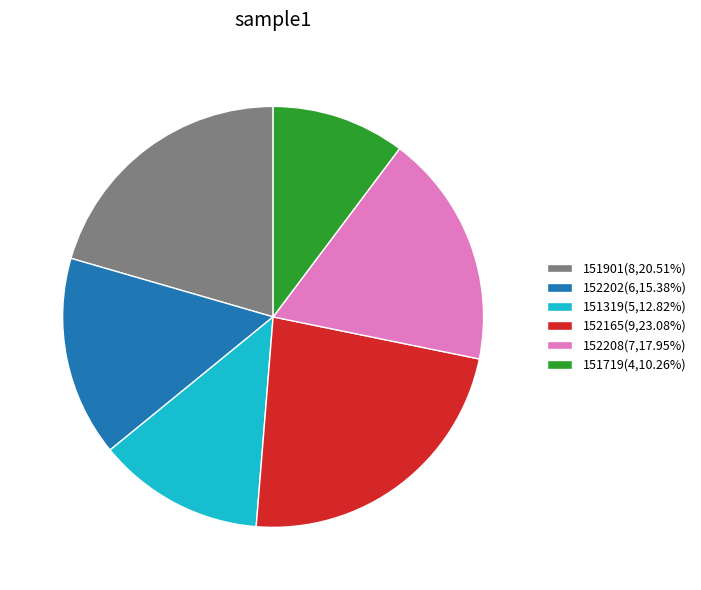

Is there any slice that represents more than half of the pie?

No